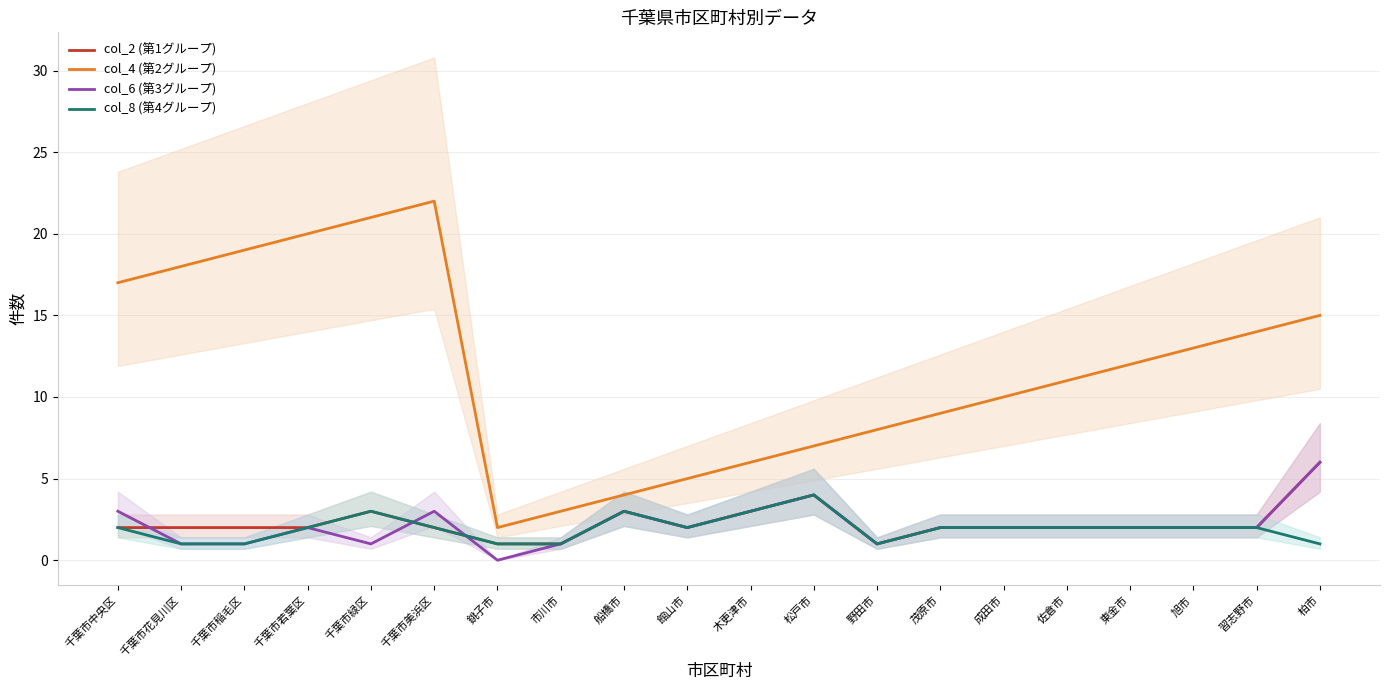

What is the difference between the maximum and minimum values in the col_4 (第2グループ) series?

20